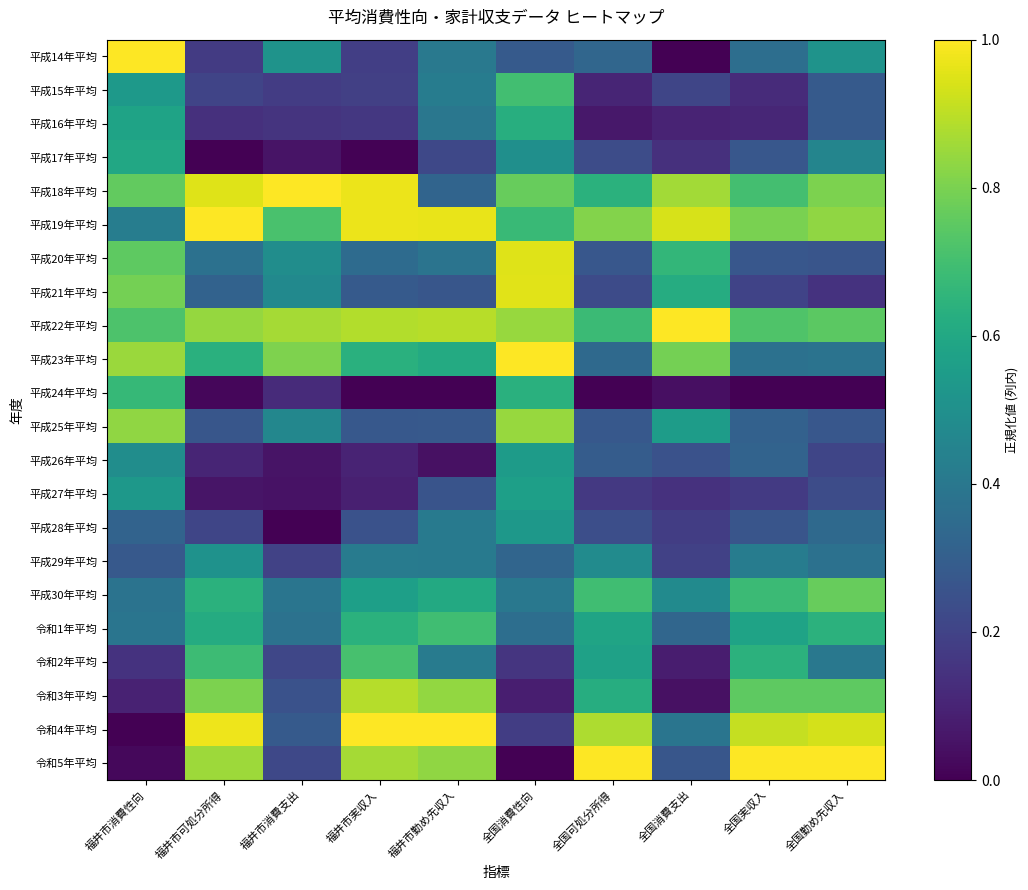

What is the spread (max minus min) of values at 全国可処分所得?

1.0